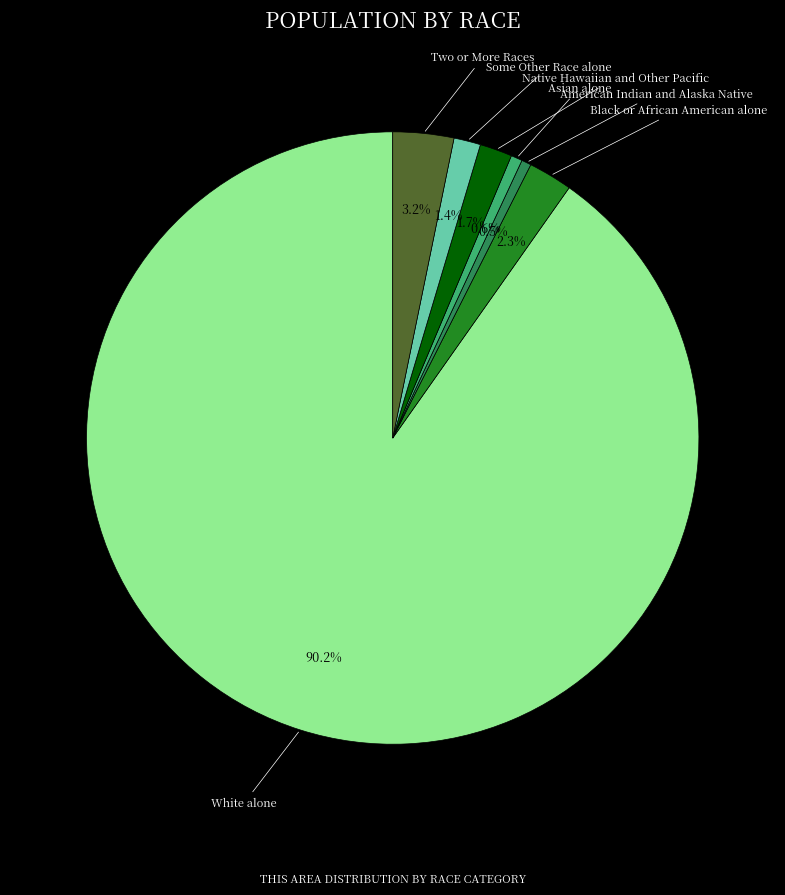

Combined, what portion of the pie is Black or African American alone and Some Other Race alone?

3.7%